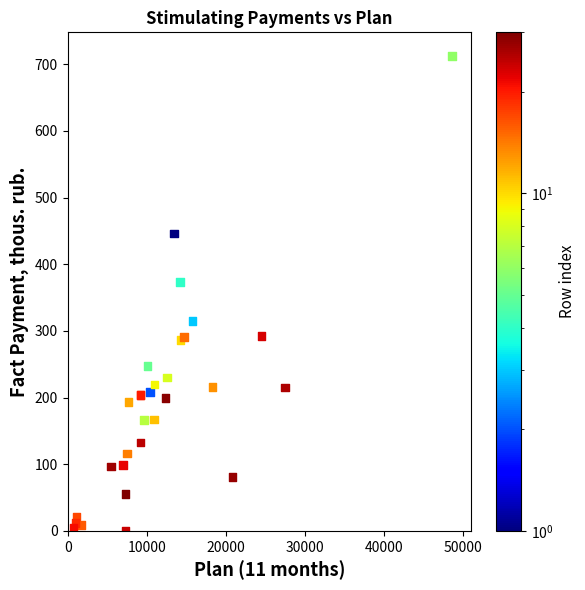

What Y value in the scatter plot is closest to 356?

373.4